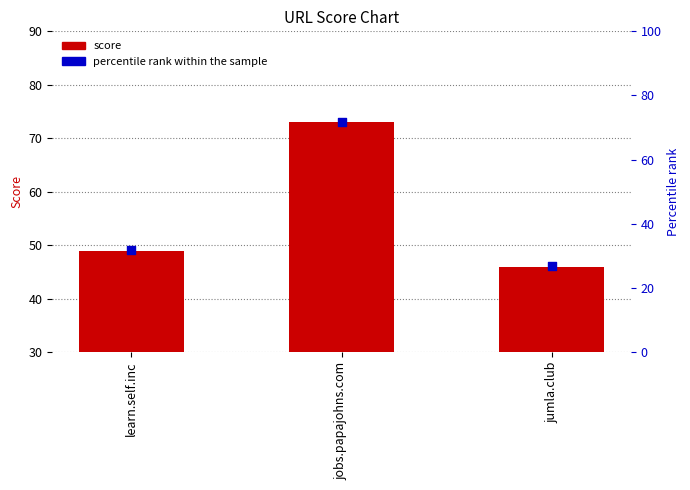

What is the total value across all series at learn.self.inc?

80.7